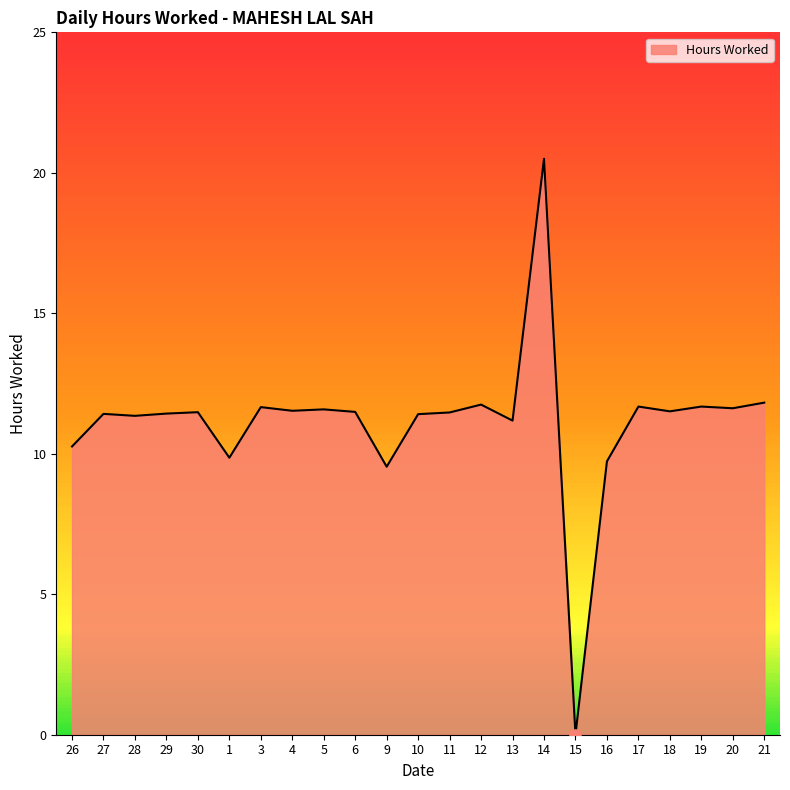

What is the greatest value displayed?

20.5